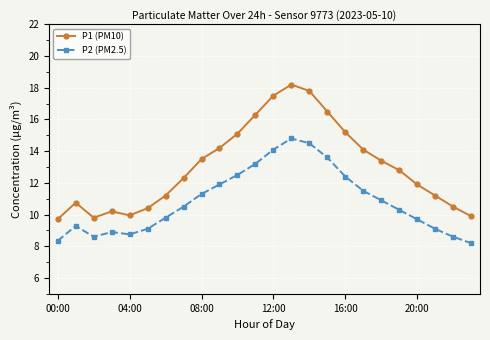

What is the average value of the P1 (PM10) series?

13.0